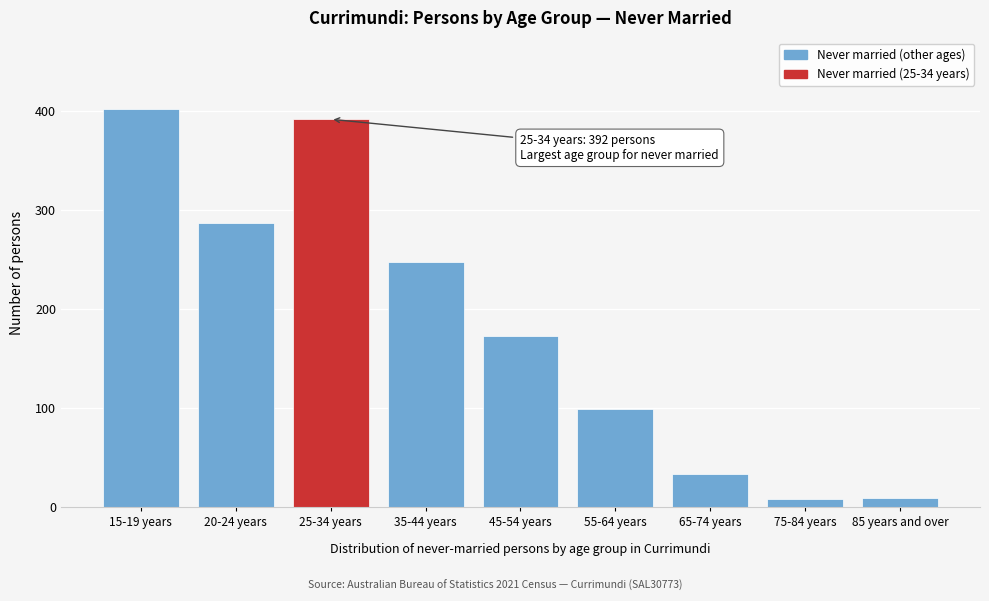

What is the label of the 2nd bar from the left?

20-24 years